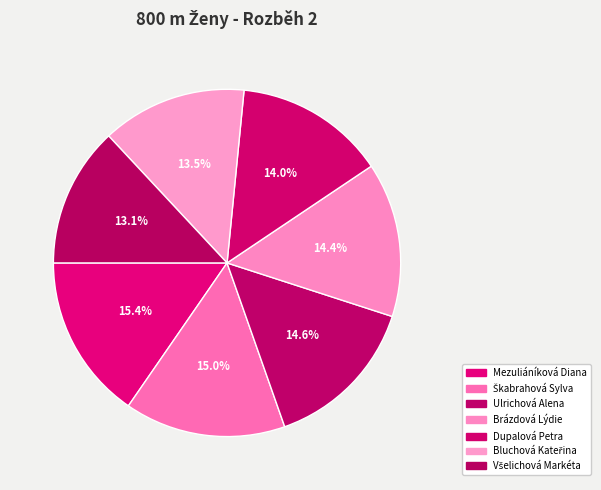

Combined, do Dupalová Petra and Ulrichová Alena account for over 50%?

No